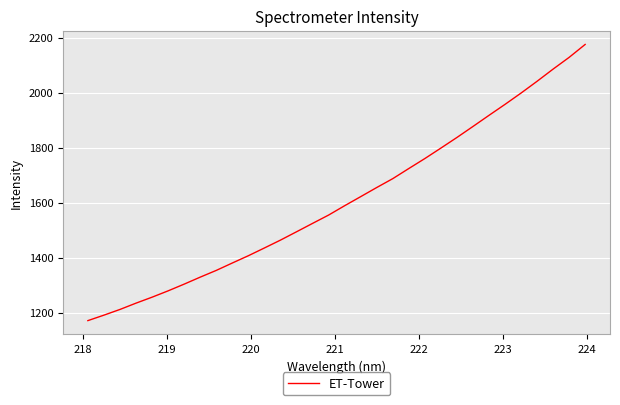

Does the chart display data point markers on the line(s)?

No